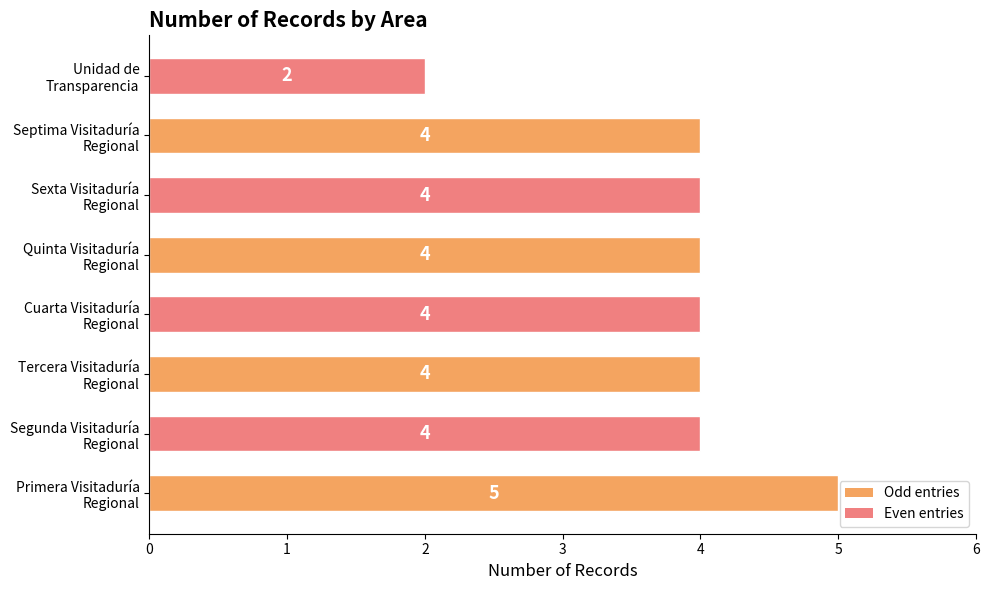

How many series are shown in this chart?

1